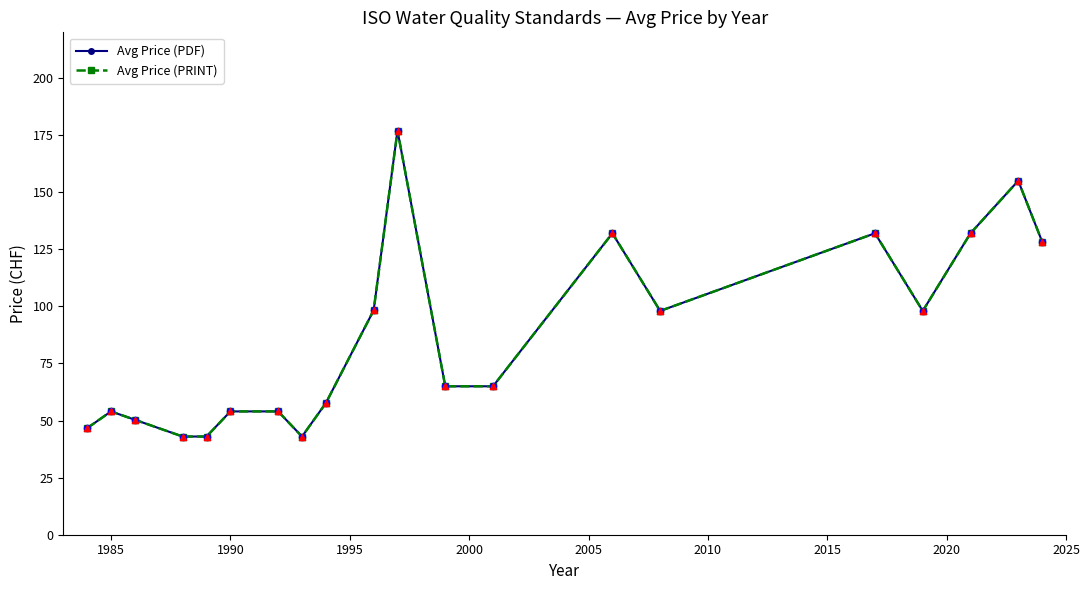

At how many categories does at least one series exceed 81?

9